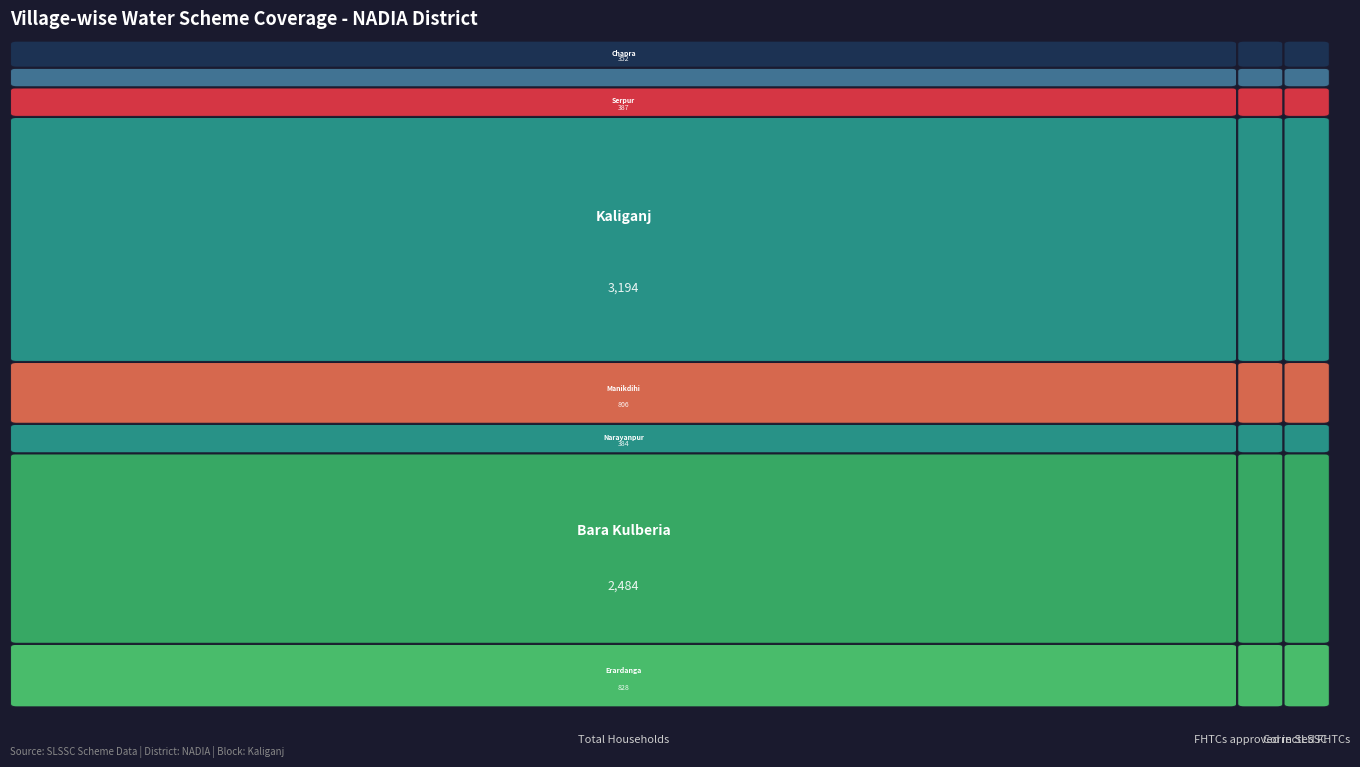

The value of Manikdihi at 0 is 1180. True or false?

False